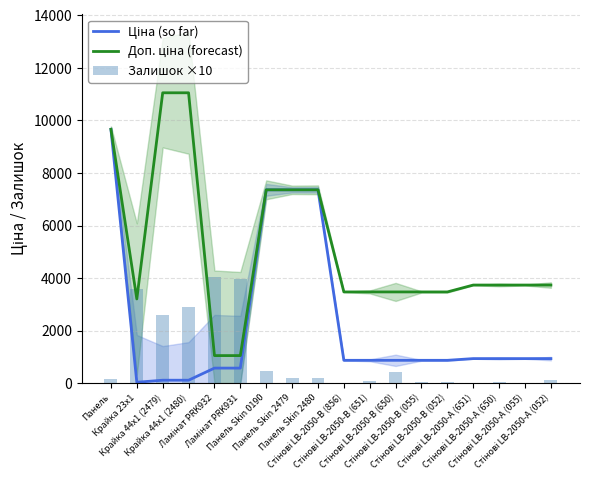

Which has a higher value, Стінові LB-2050-A (052) or Стінові LB-2050-B (052)?

Стінові LB-2050-A (052)